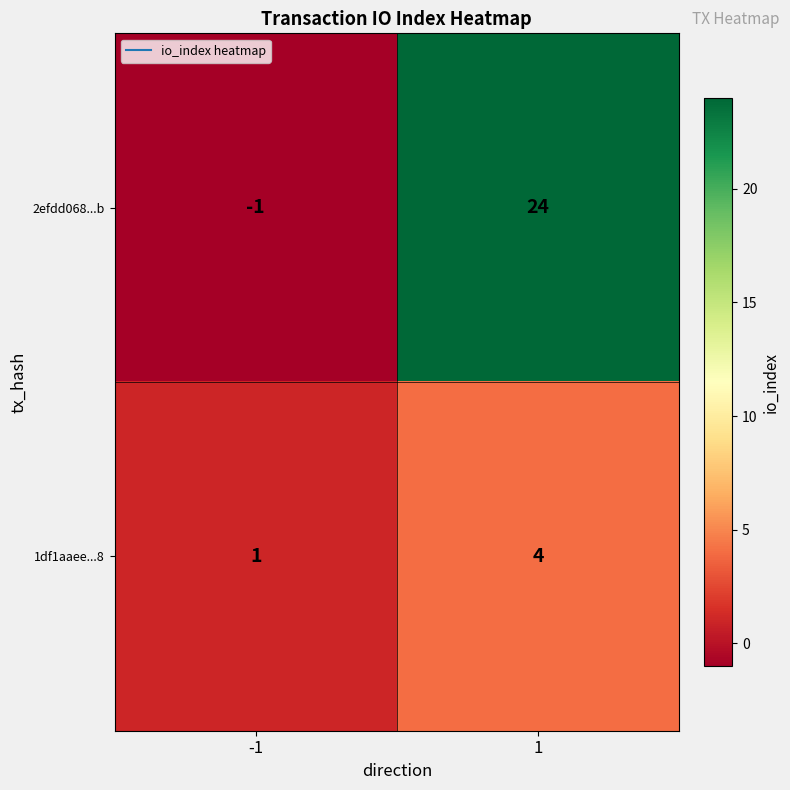

What is the difference between the 2efdd068...b values at 1 and -1?

25